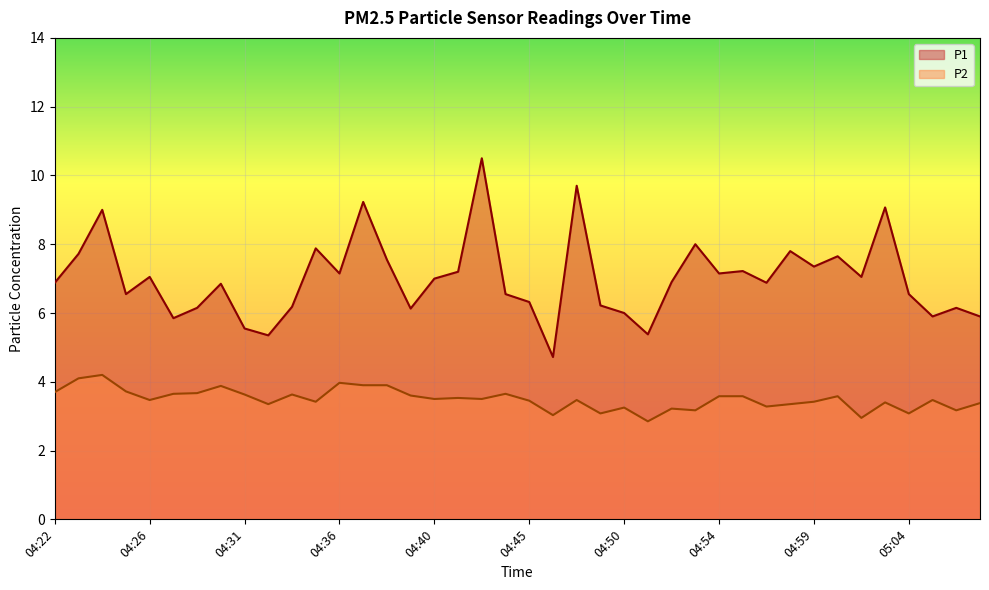

True or false: P1 has a value of 15.3 at 04:47.

False